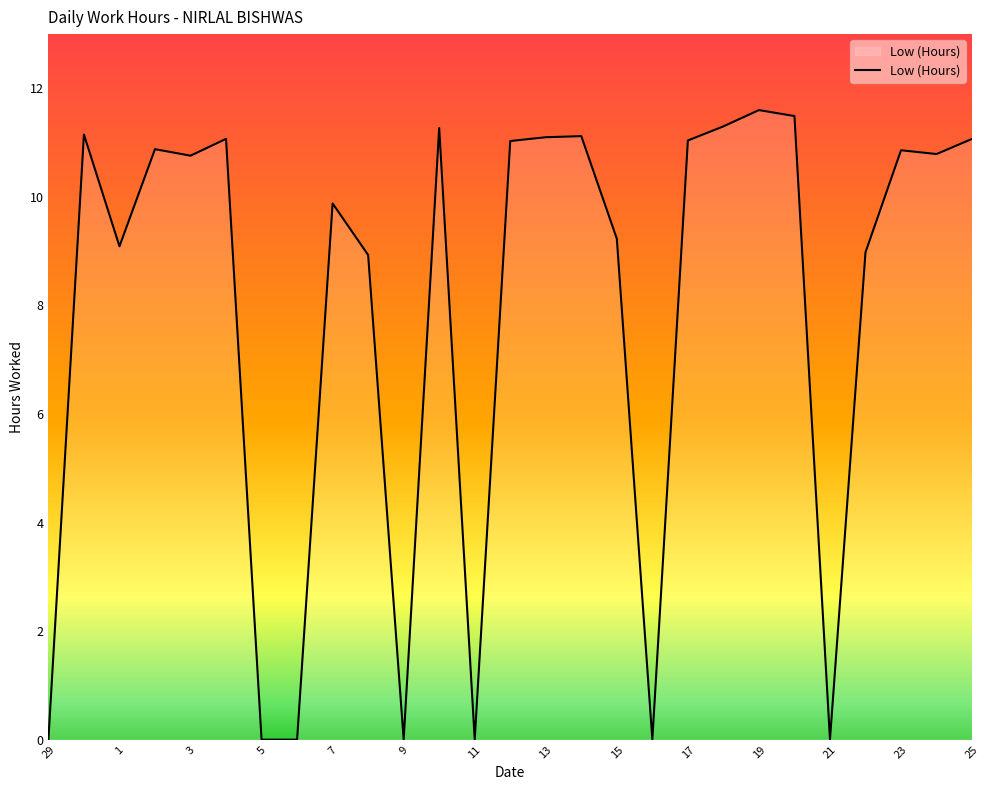

What is the difference between the maximum and minimum values?

11.6